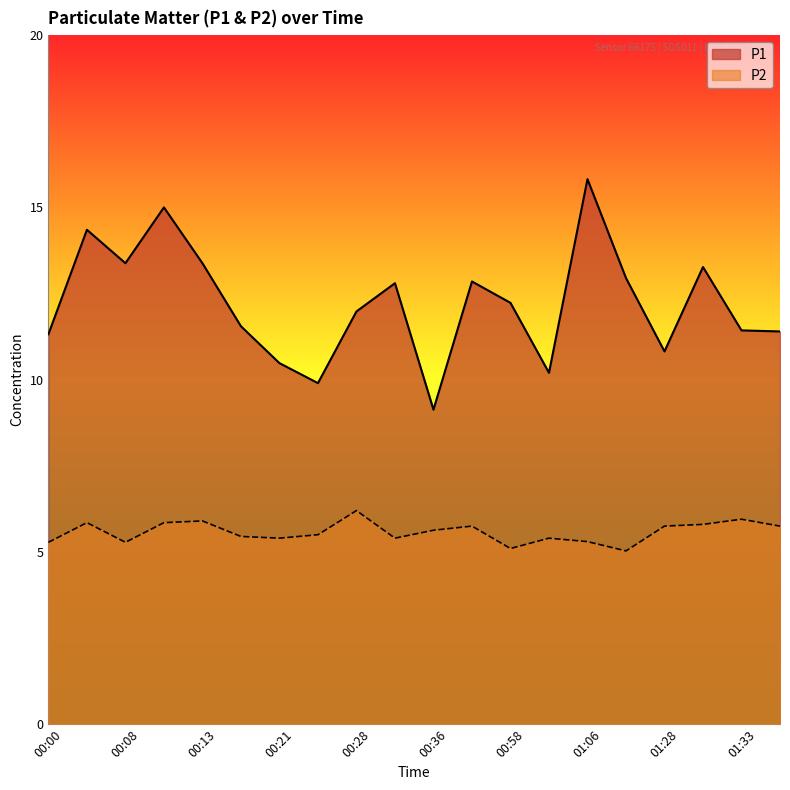

Is the value of P2 at 01:00 greater than the value of P1 at 01:36?

No